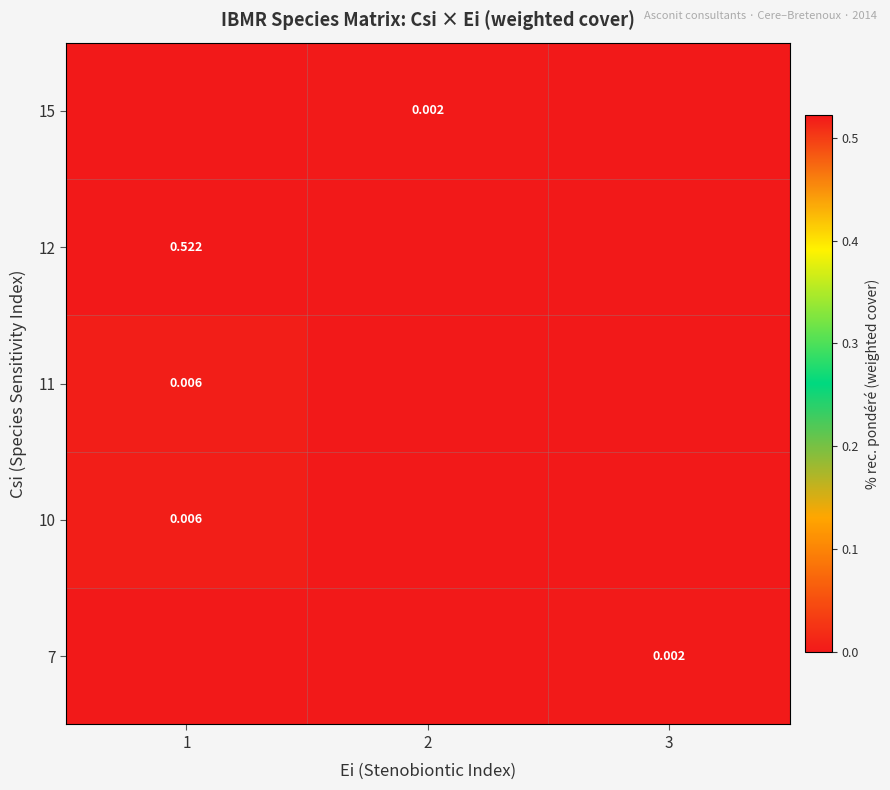

Is the value of 10 at 1 greater than the value of 12 at 1?

No